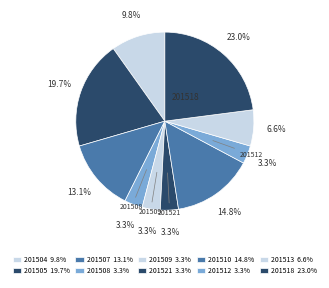

How much of the chart is everything except 201505?

80.3%